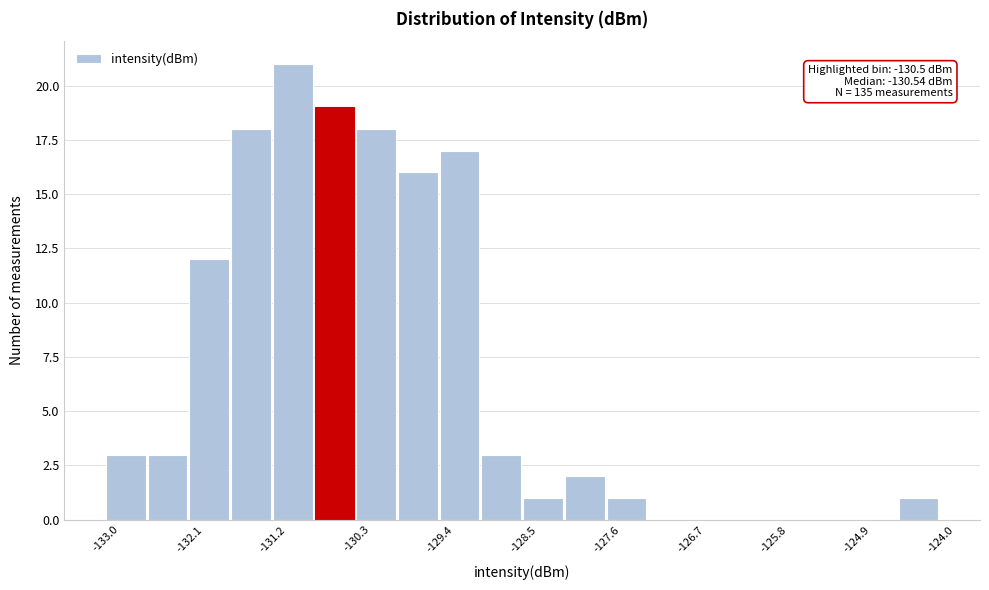

Which range on the x-axis has the tallest bar?

-131.2 to -130.8